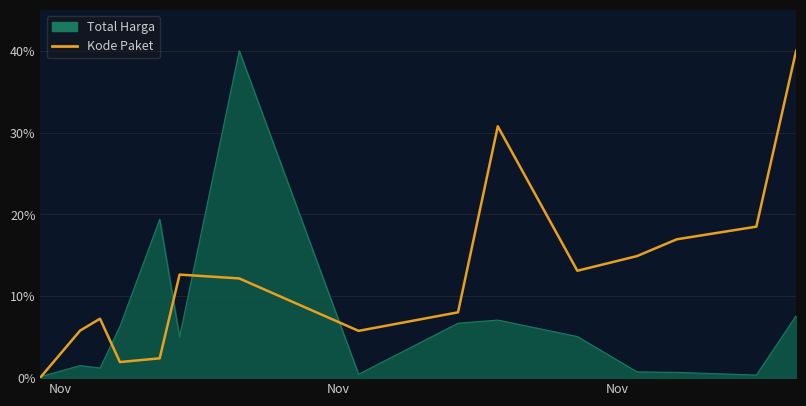

What is the highest value of the Kode Paket series?

40.0